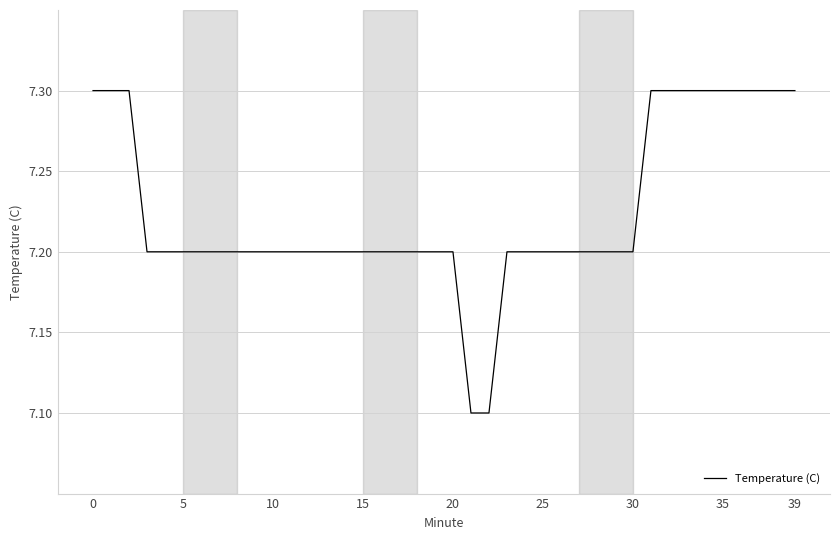

What is the greatest value displayed?

7.3